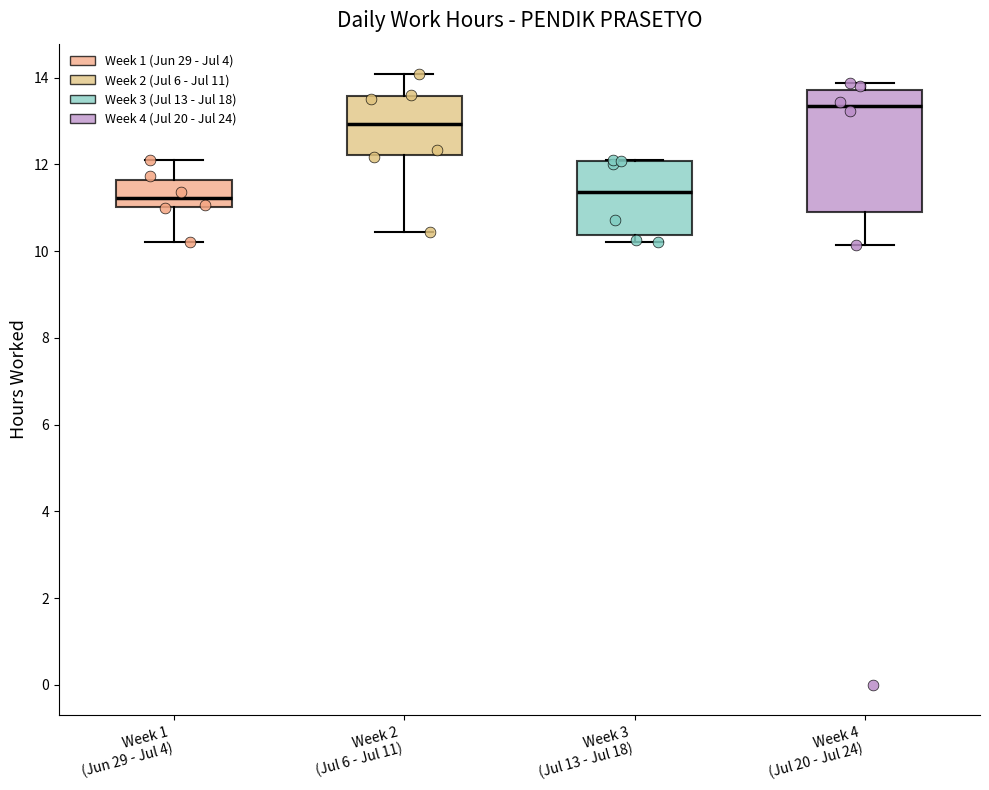

Where does the lower whisker of the box for Week 4 (Jul 20 - Jul 24) end on the y-axis? The values are not printed on the chart, so give them approximately, as read against the axis.

10.2